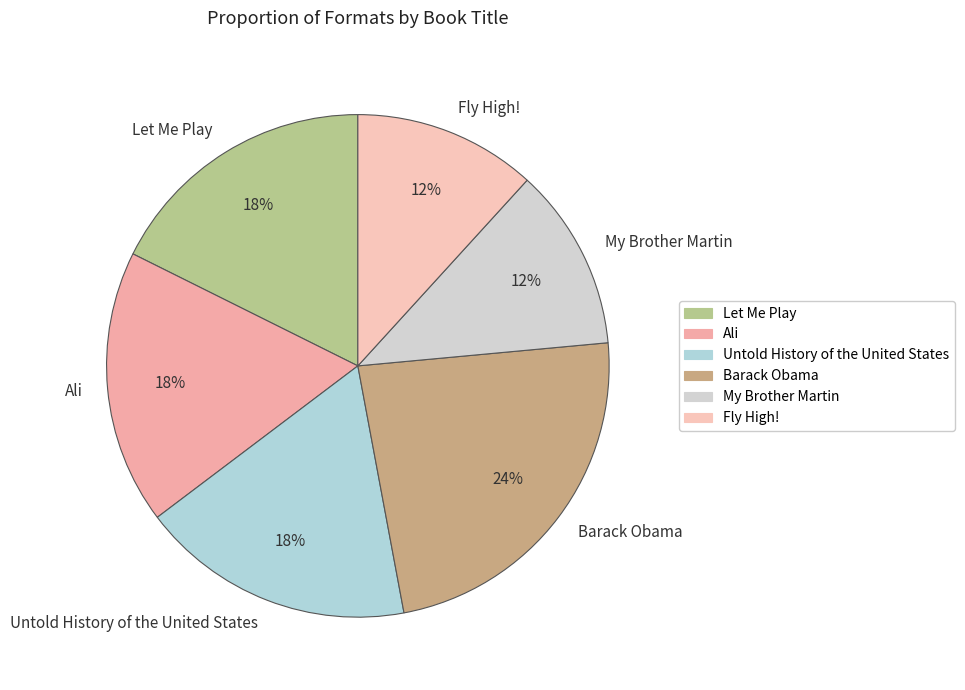

Is there any slice that represents more than half of the pie?

No